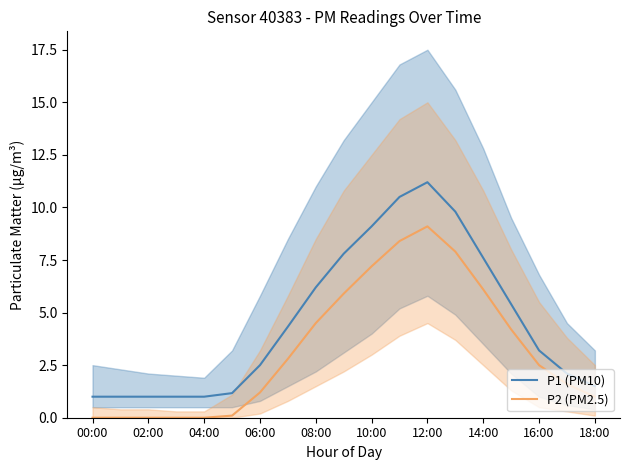

True or false: P2 (PM2.5) and P1 (PM10) cross at least once.

False